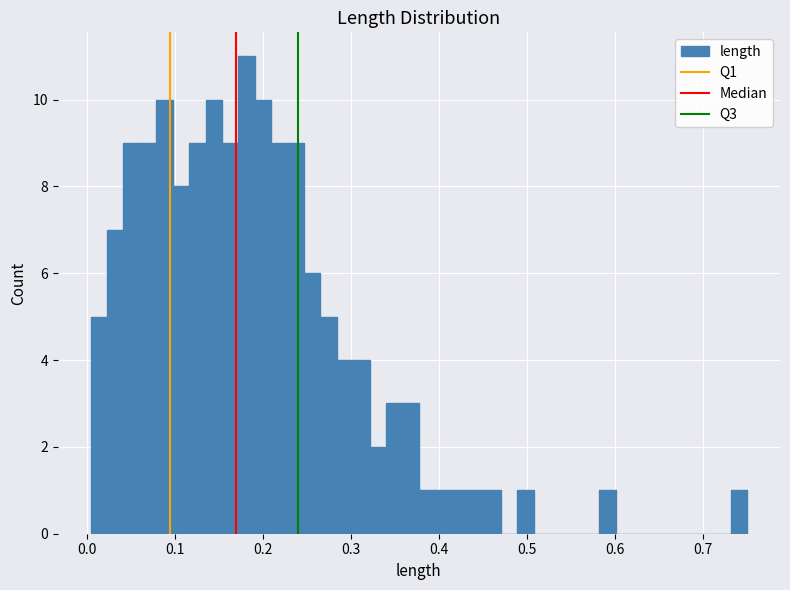

Read against the x-axis, roughly where is the centre of the tallest bar?

0.18